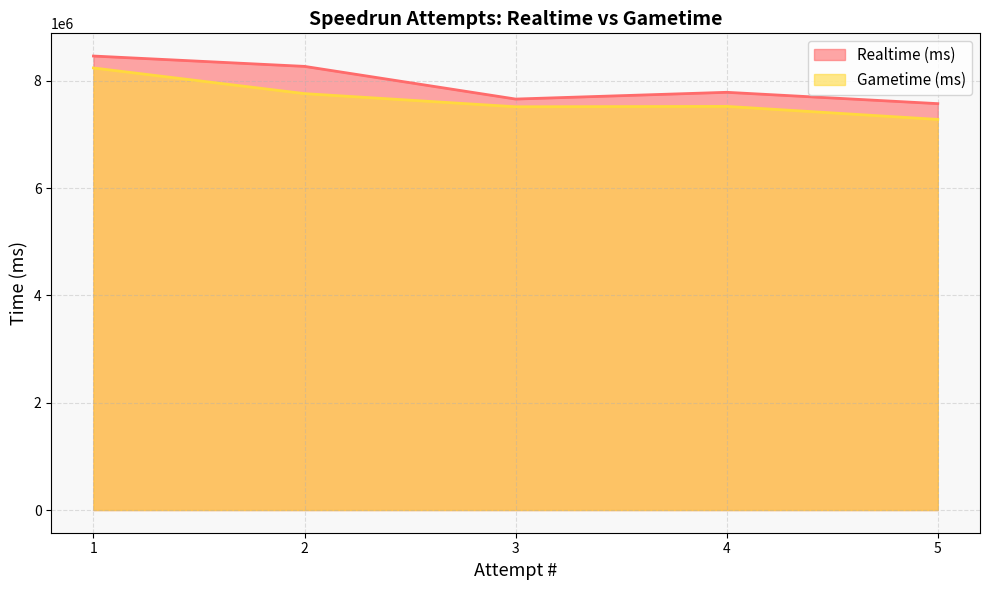

What is the smallest value displayed?

7278000